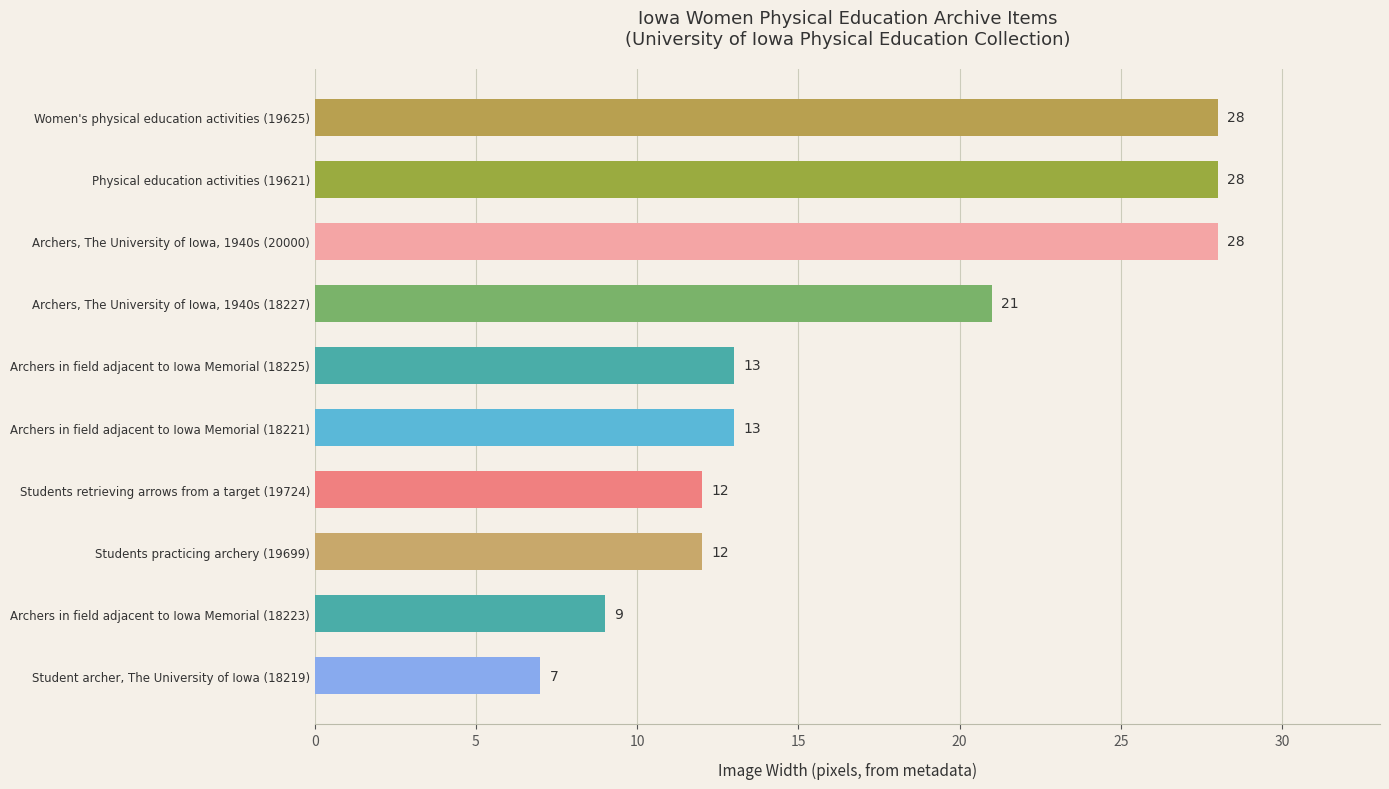

What is the minimum value shown in the chart?

7